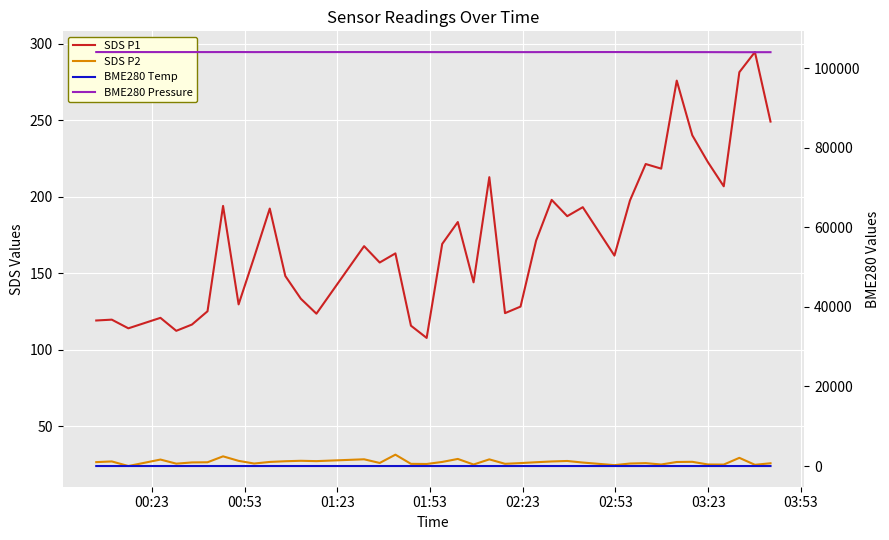

At which category does BME280 Pressure reach its first local valley?

00:53